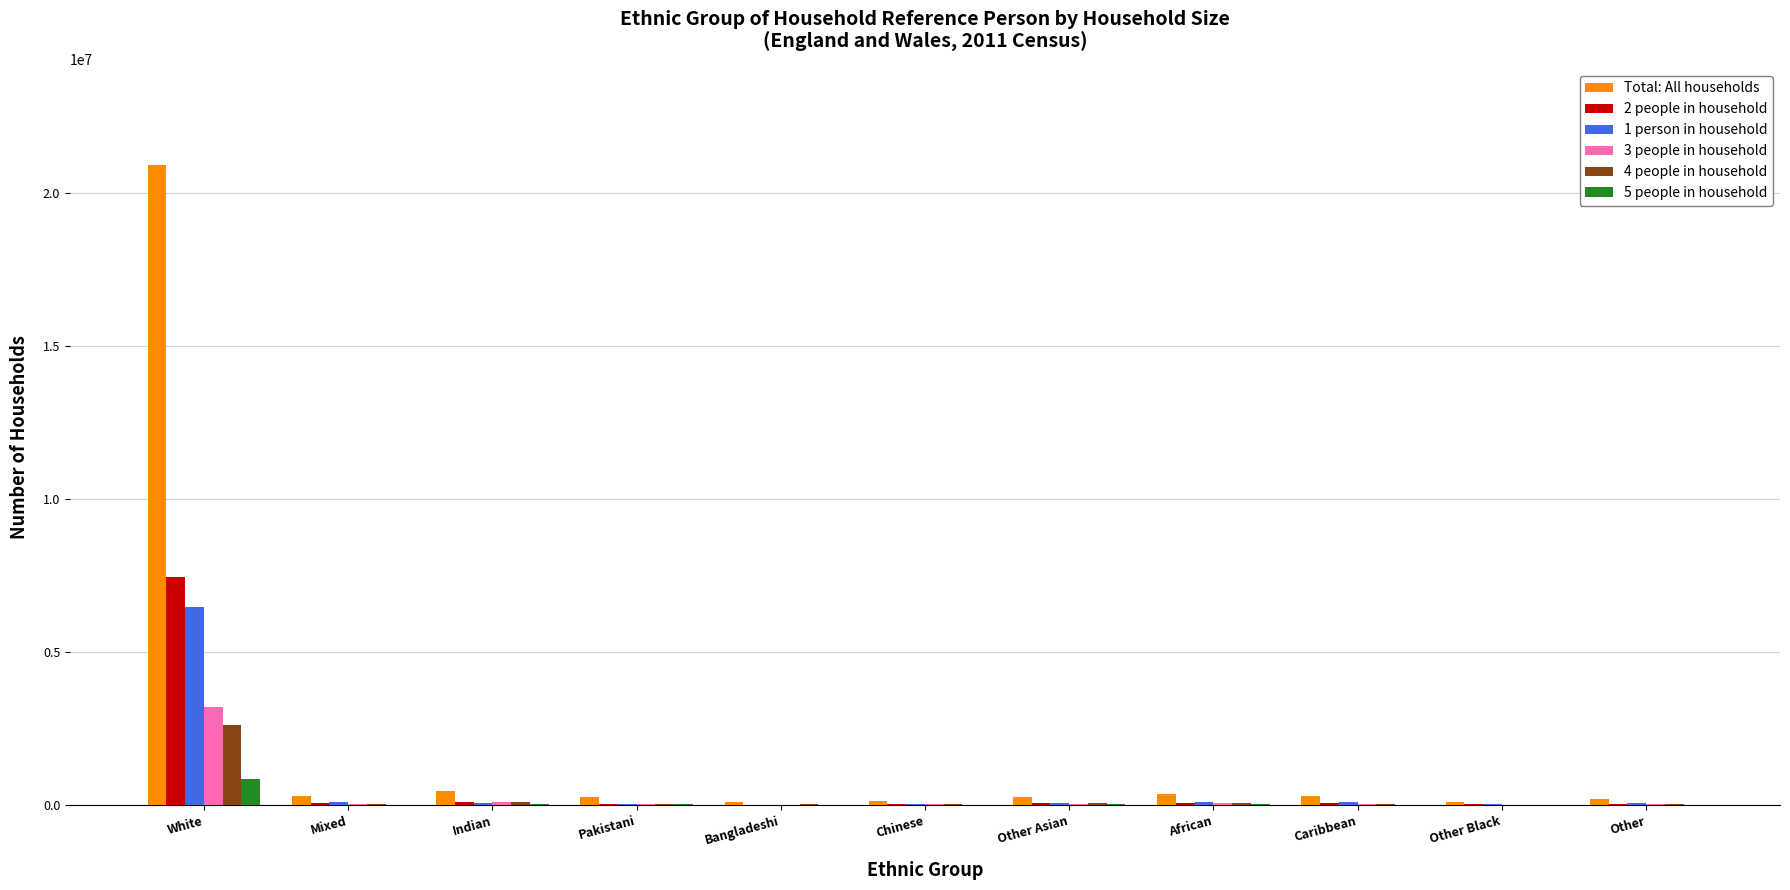

Count the number of categories in the chart.

11